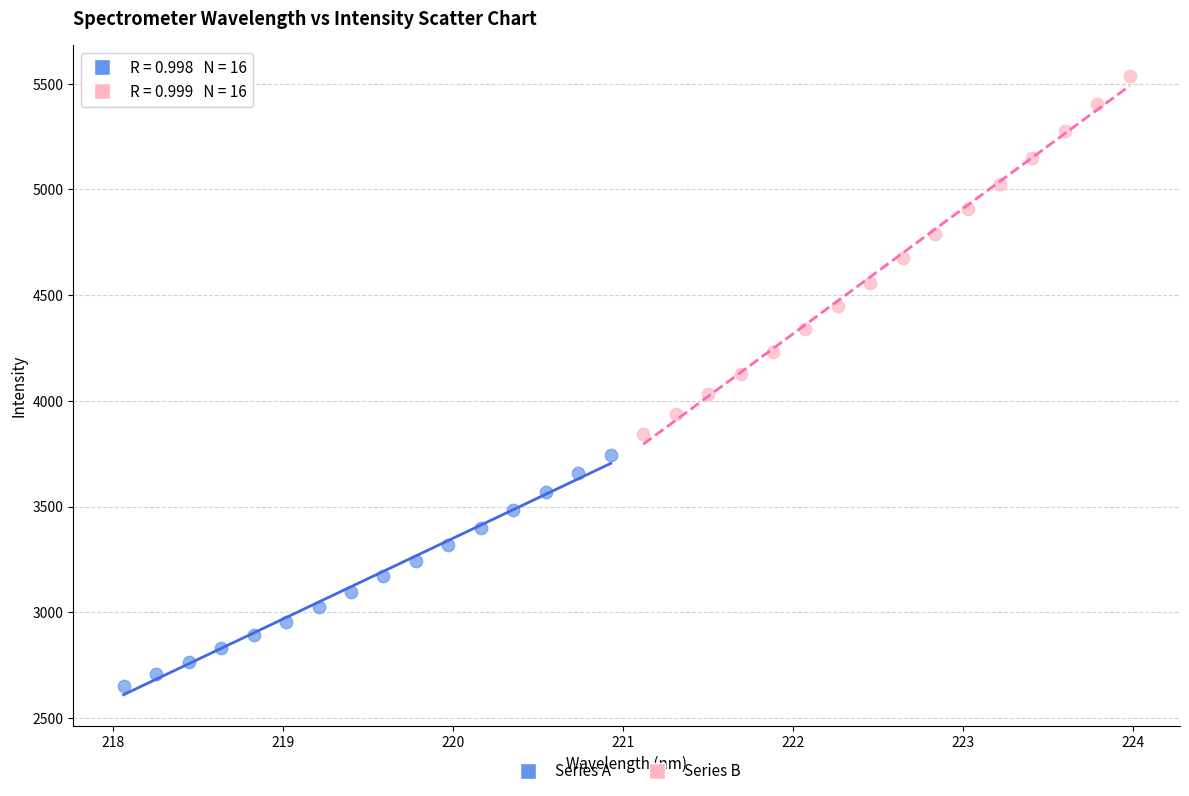

Which series has the widest spread of Y values?

Series B